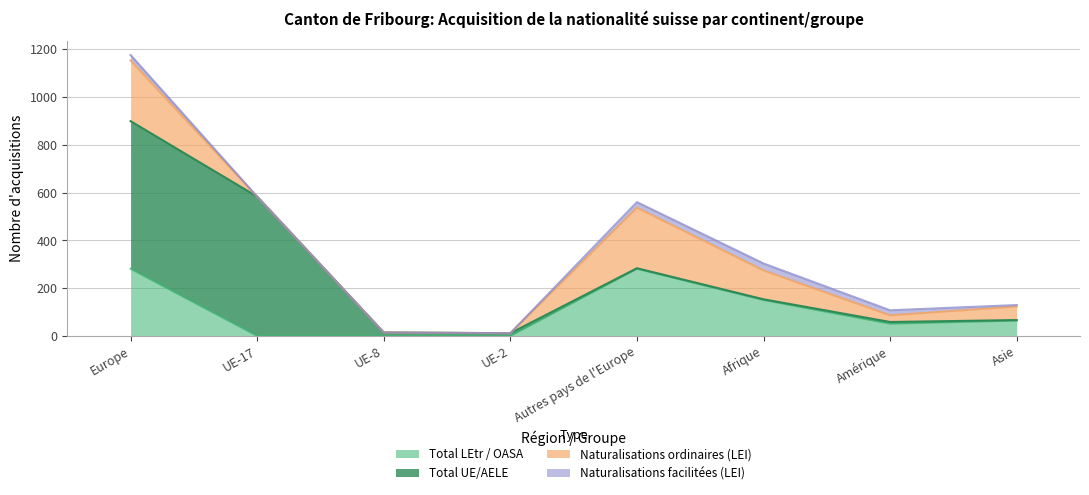

At which label does Naturalisations ordinaires (LEI) first exceed 57?

Europe